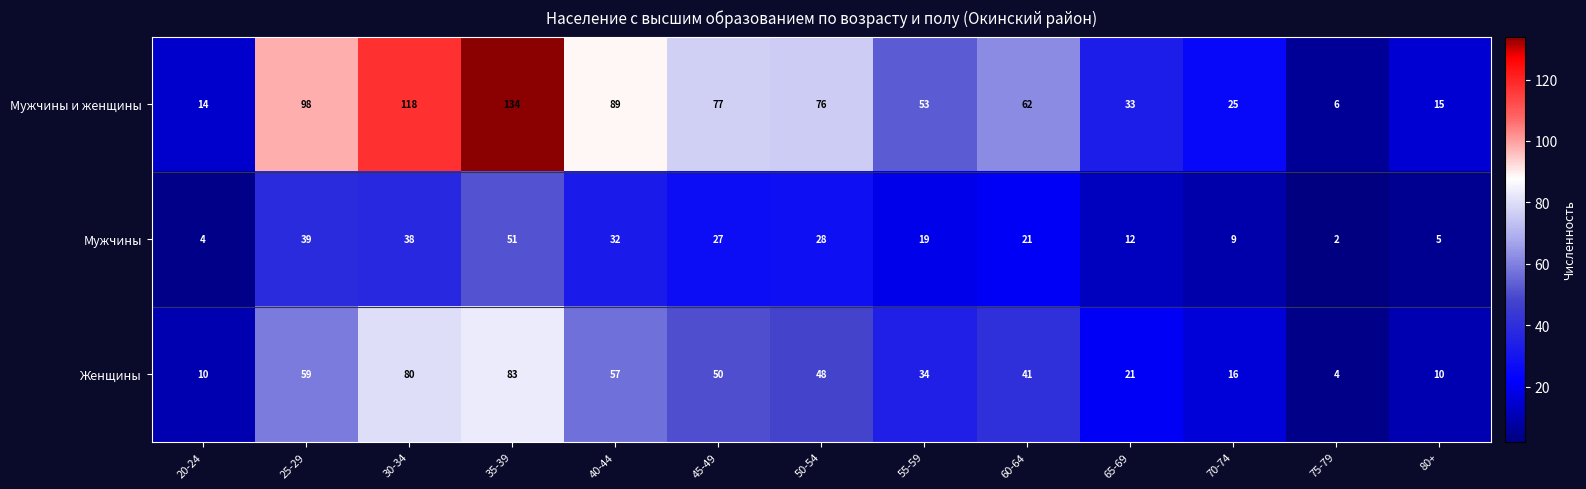

What is the maximum value shown in the chart?

134